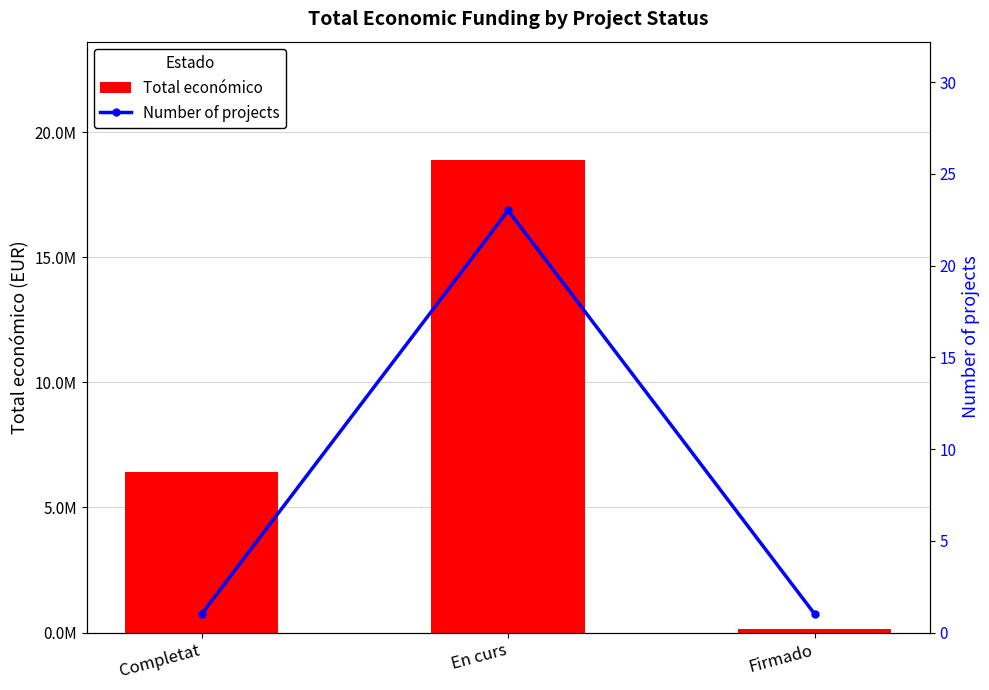

What is the maximum value for Total económico?

18889344.4